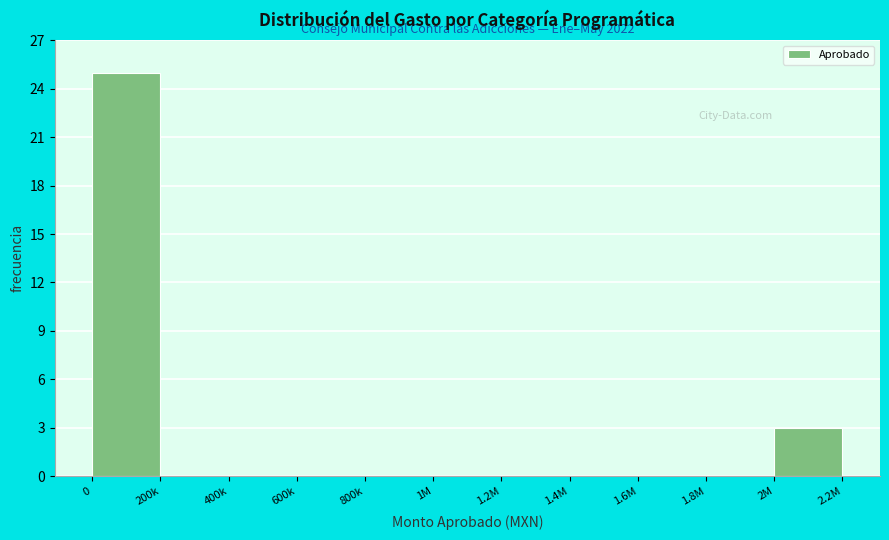

Reading left to right, what are all the values shown in this chart?

0=25	200k=0	400k=0	600k=0	800k=0	1M=0	1.2M=0	1.4M=0	1.6M=0	1.8M=0	2M=3